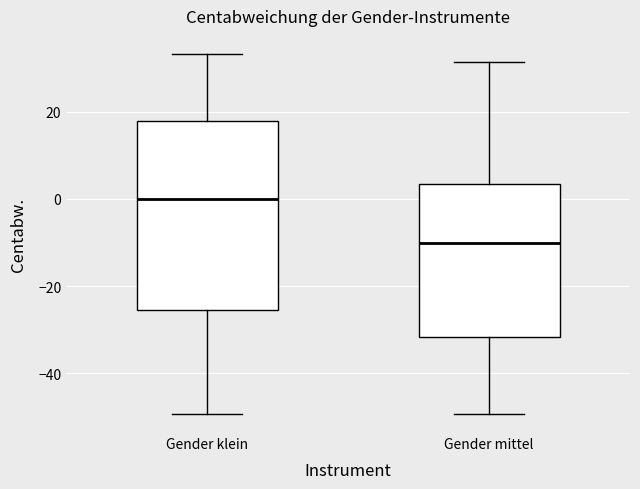

Where does the median line of the box for Gender mittel sit on the y-axis? The values are not printed on the chart, so give them approximately, as read against the axis.

-10